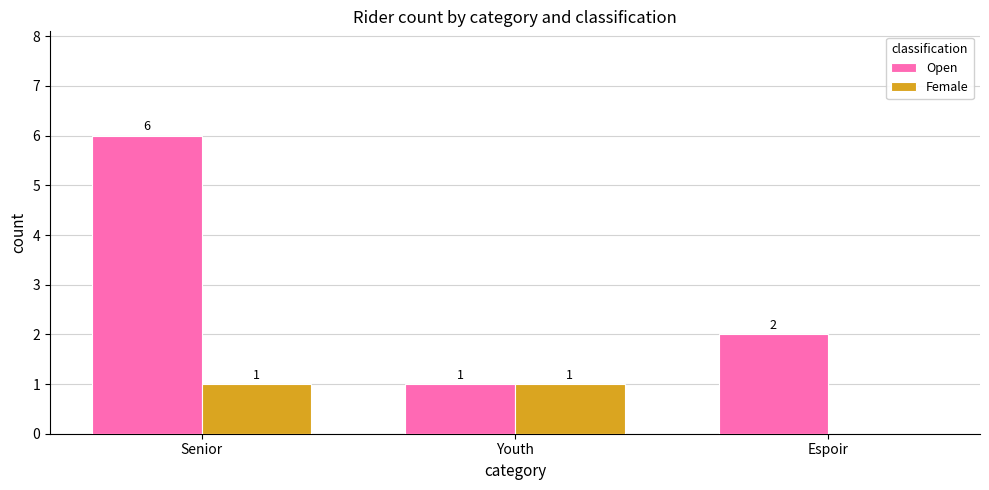

Which series has the widest spread of values?

Open